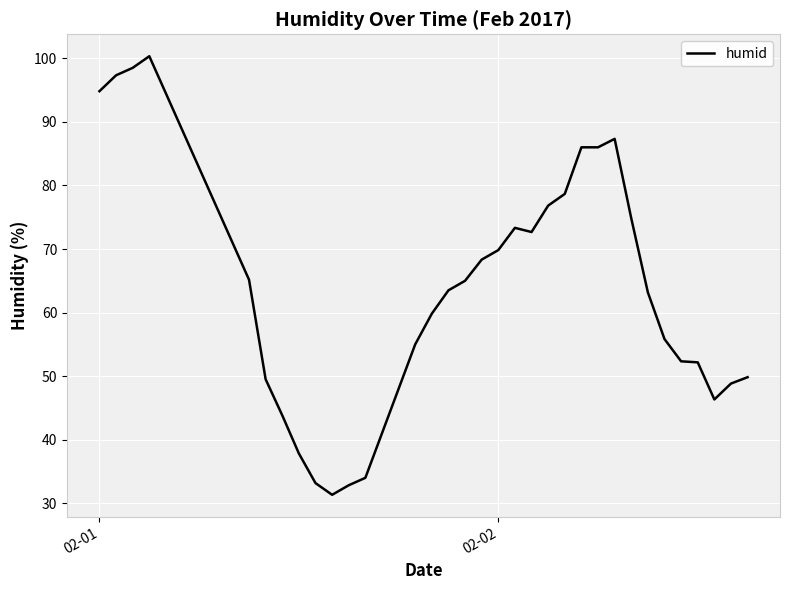

What is the minimum value shown in the chart?

31.3